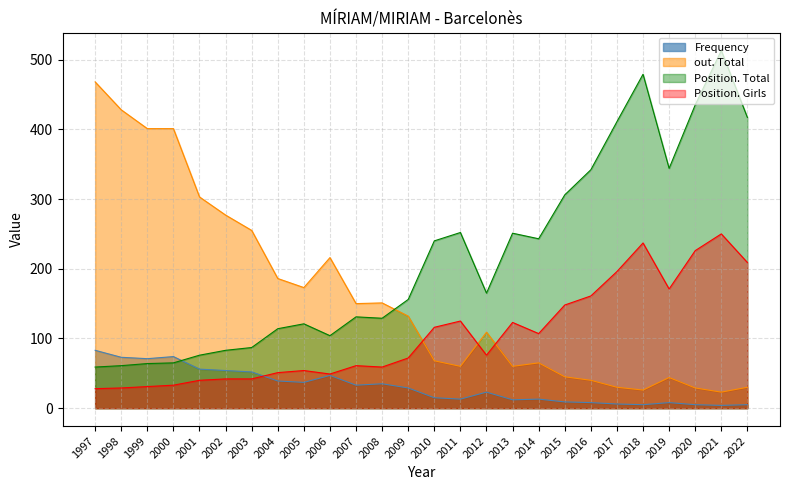

True or false: Position. Total and Position. Girls cross at least once.

False